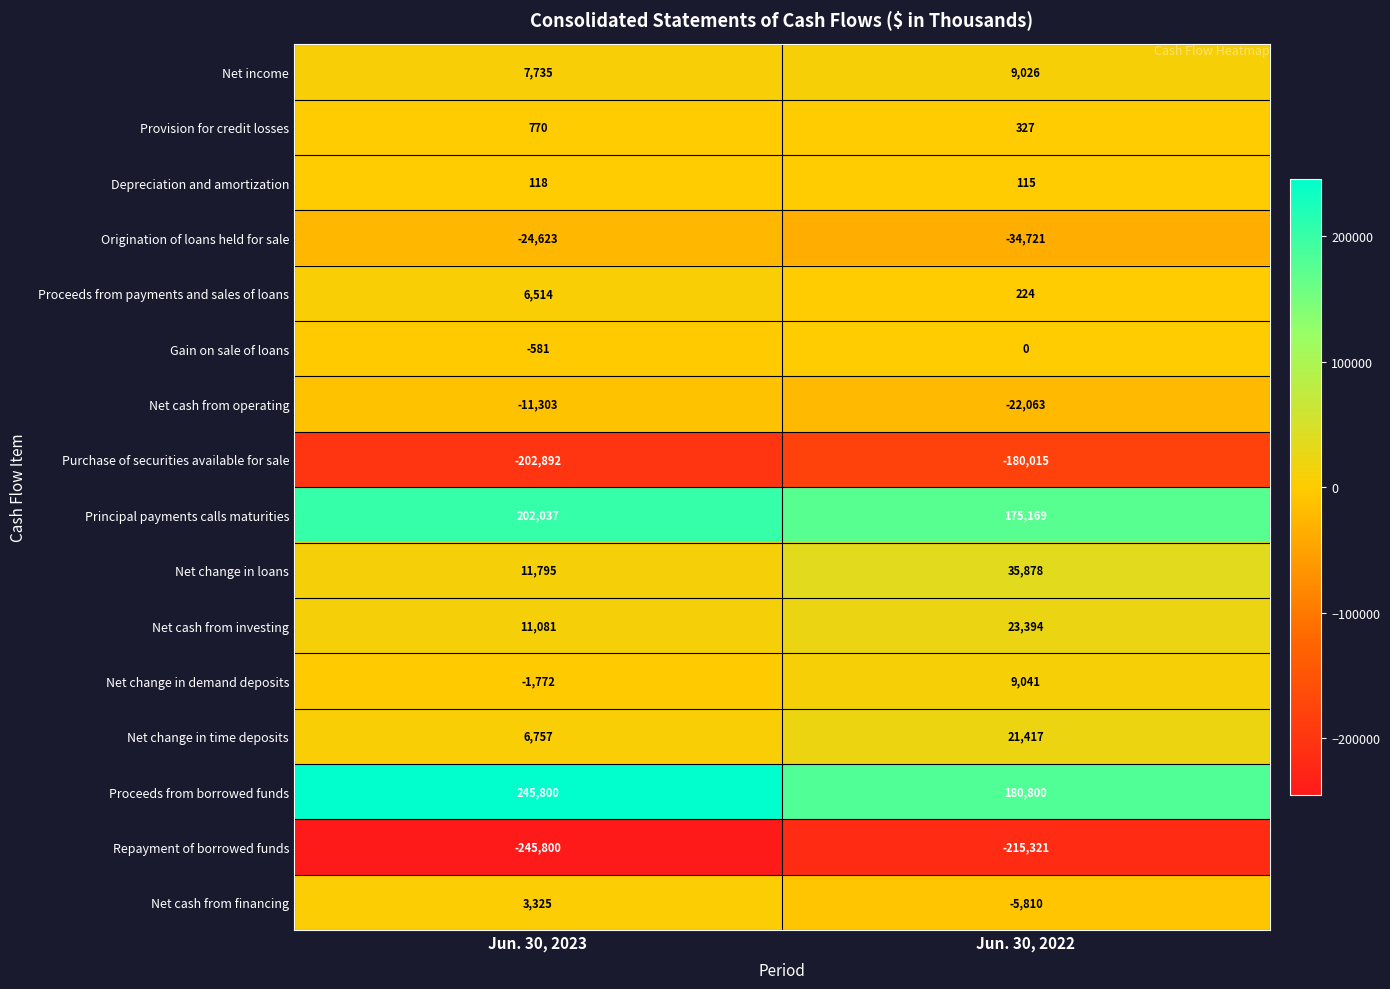

The Repayment of borrowed funds series shows -245800 at Jun. 30, 2023. True or false?

True